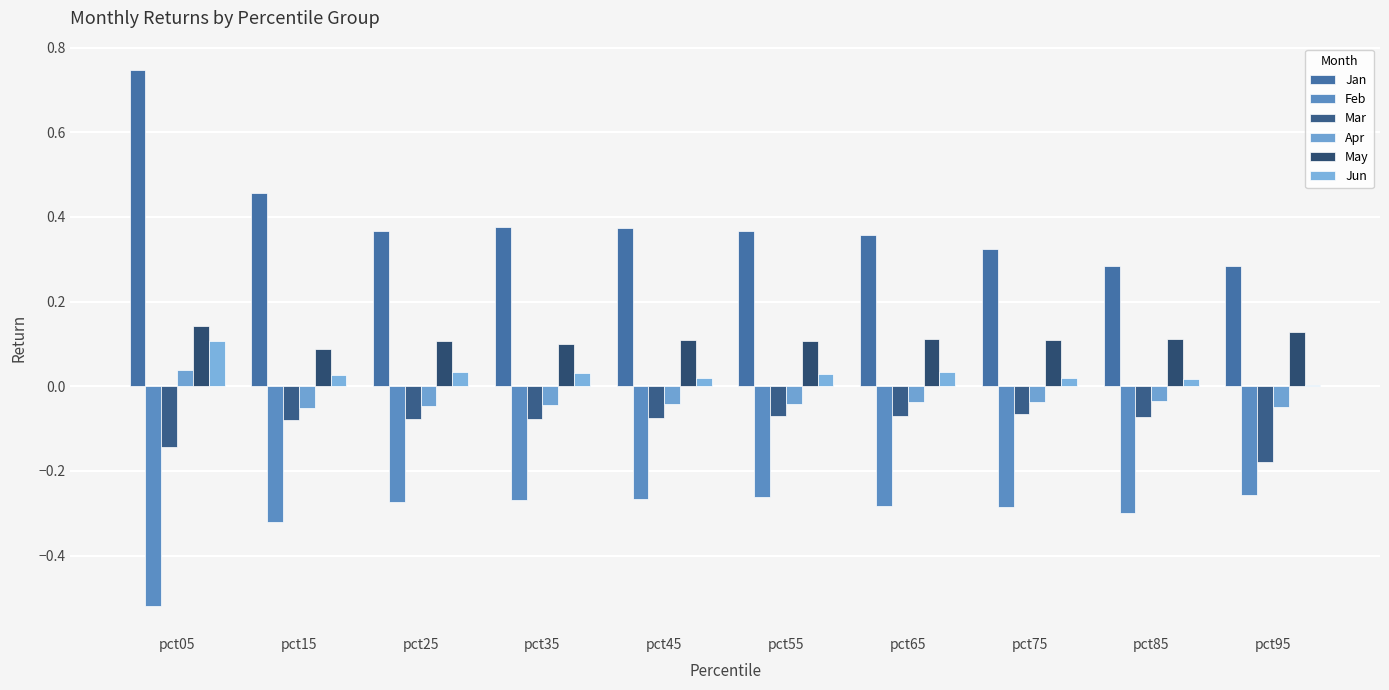

Is the value of May at pct25 greater than the value of Jan at pct65?

No